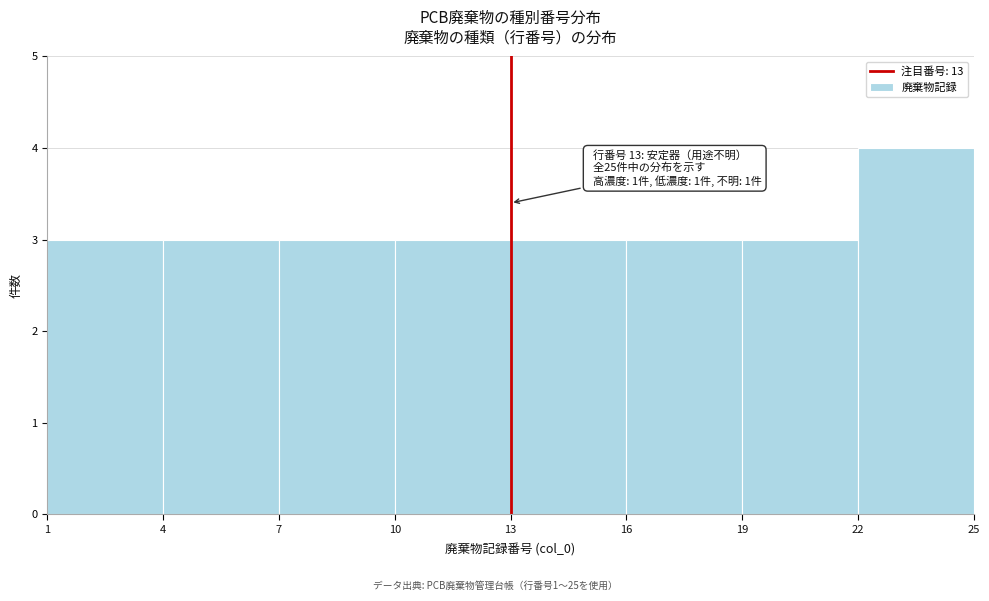

Over which range of the x-axis is the bar tallest?

22 to 25